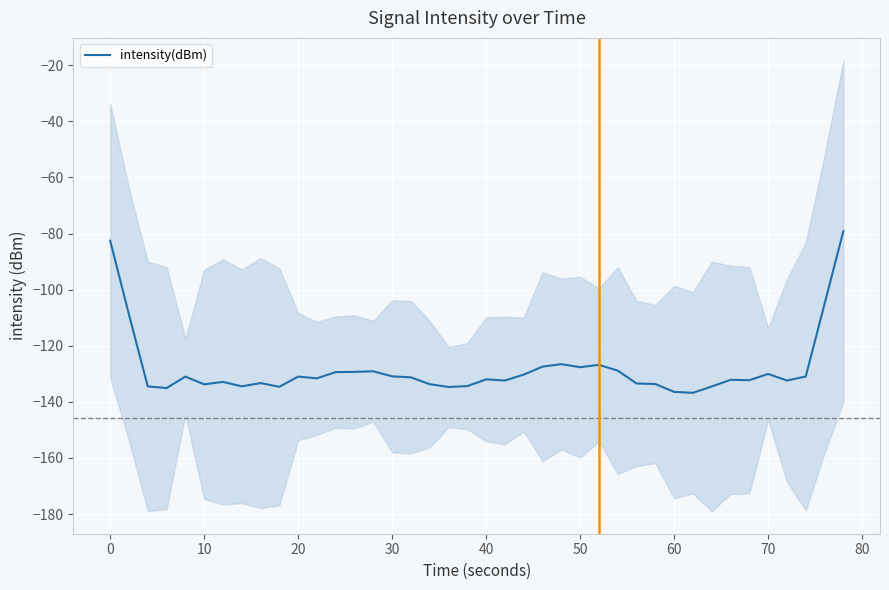

What is the average value?

-128.2